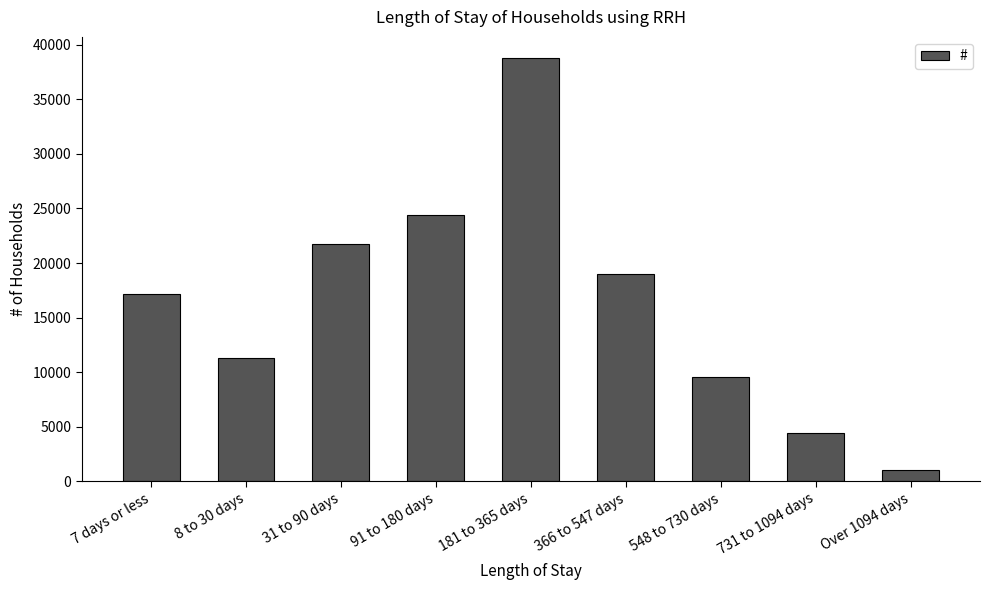

What is the smallest value displayed?

1019